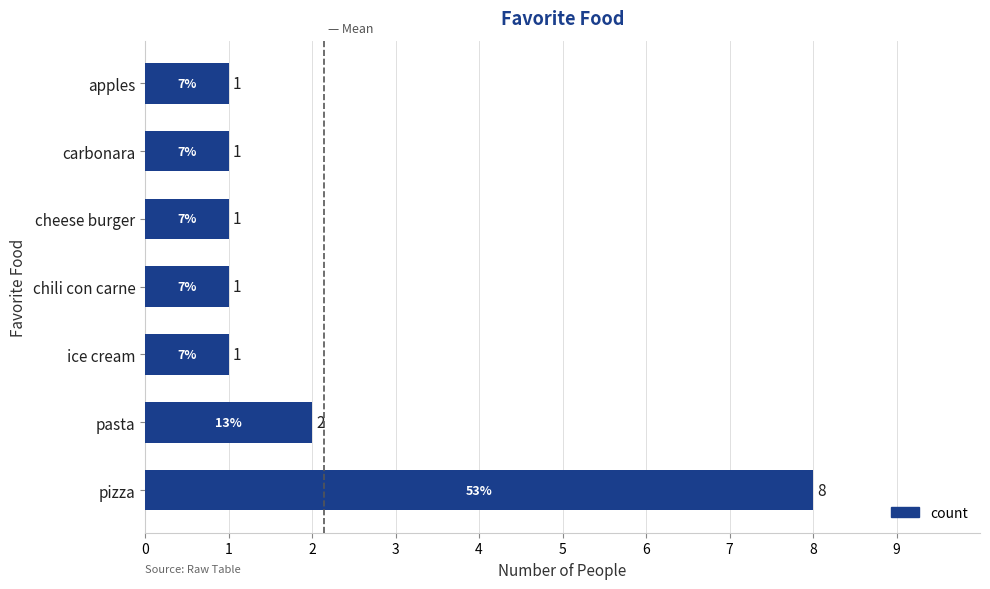

Which has a higher value, carbonara or pasta?

pasta